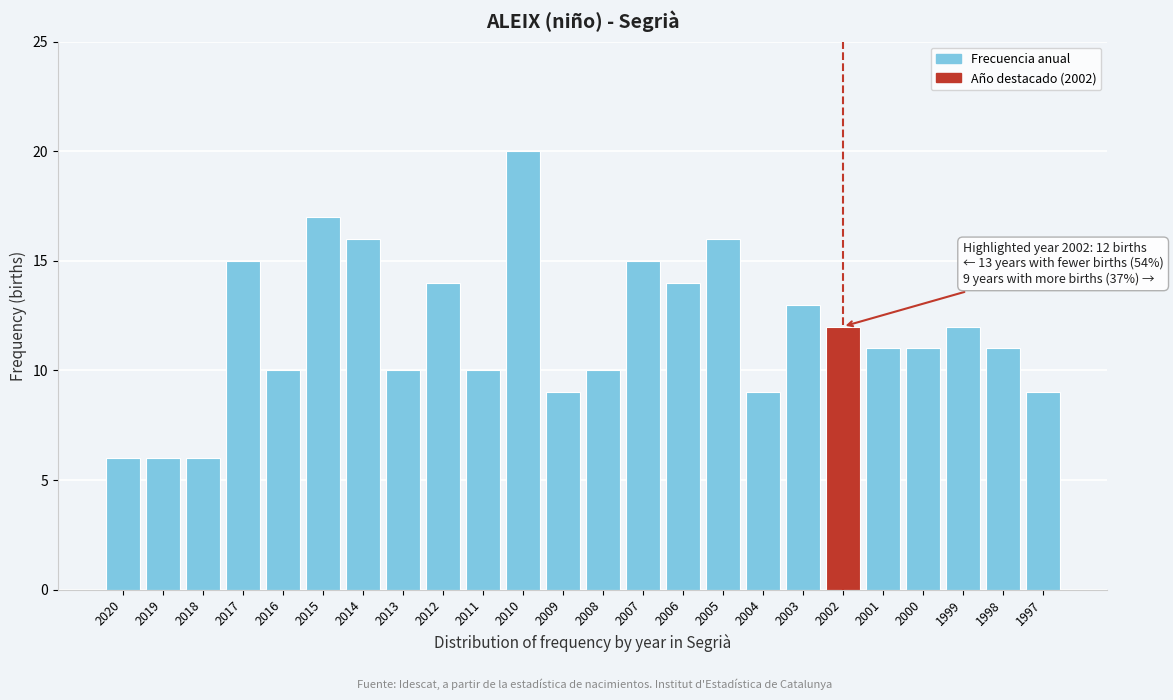

Reading left to right, list all the values displayed in this chart.

6	6	6	15	10	17	16	10	14	10	20	9	10	15	14	16	9	13	12	11	11	12	11	9